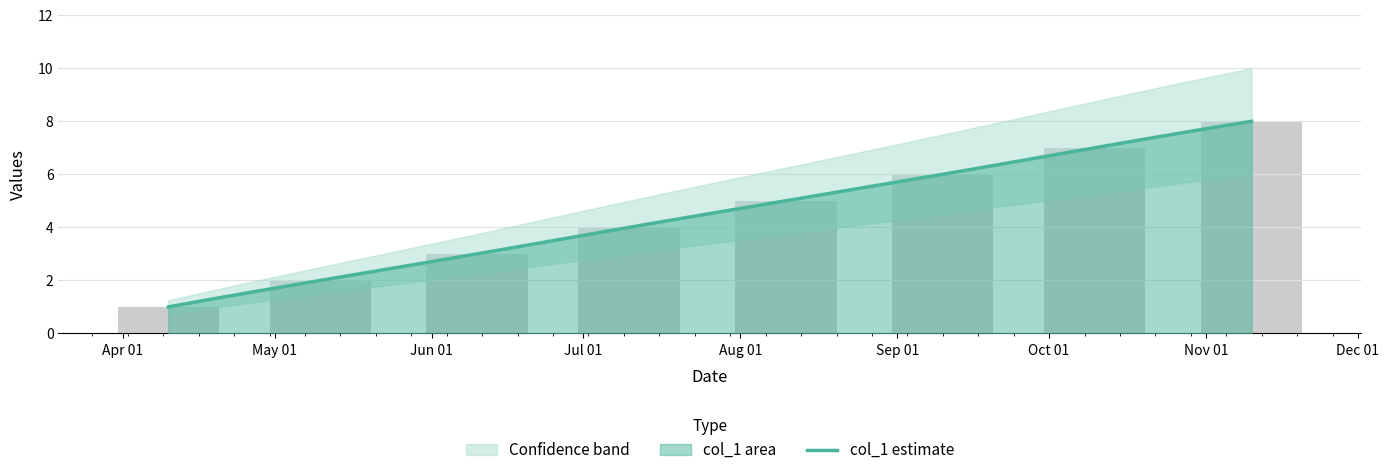

Which has a higher value, Sep 01 or May 01?

Sep 01